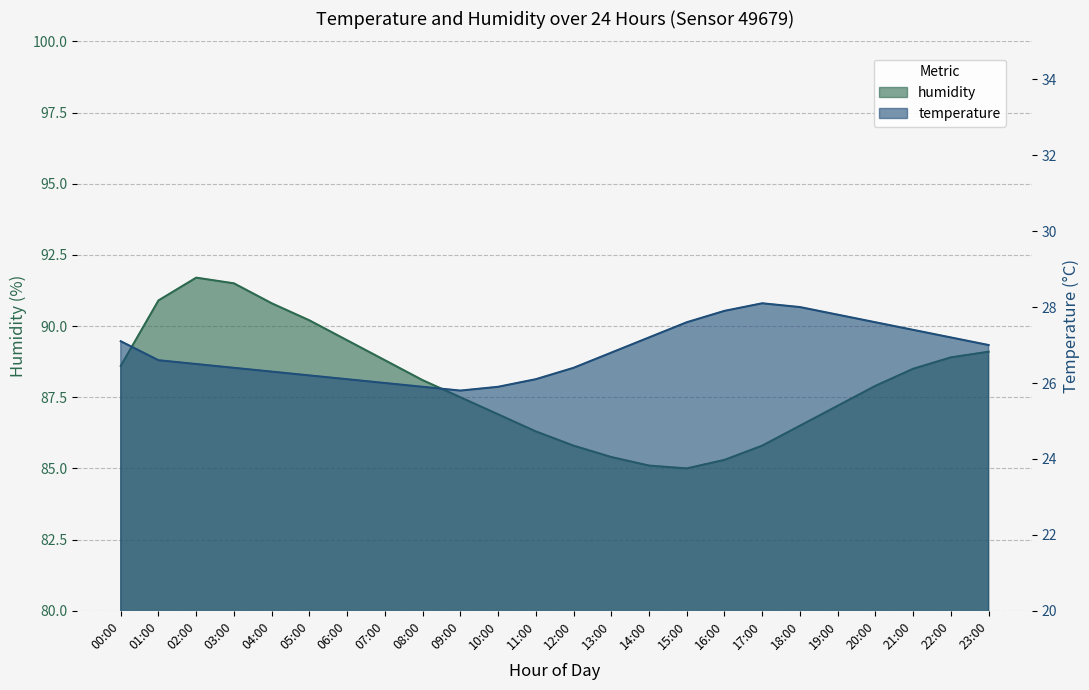

Reading right to left, transcribe all the data shown in this chart.

humidity: 89.1	88.9	88.5	87.9	87.2	86.5	85.8	85.3	85.0	85.1	85.4	85.8	86.3	86.9	87.5	88.1	88.8	89.5	90.2	90.8	91.5	91.7	90.9	88.6
temperature: 27.0	27.2	27.4	27.6	27.8	28.0	28.1	27.9	27.6	27.2	26.8	26.4	26.1	25.9	25.8	25.9	26.0	26.1	26.2	26.3	26.4	26.5	26.6	27.1